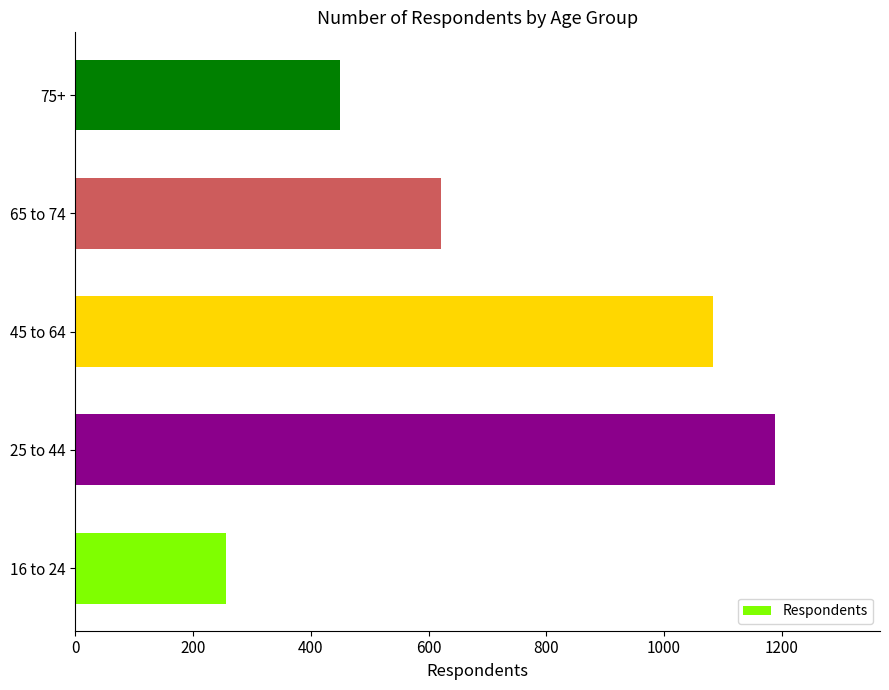

How many data points are less than 622?

2